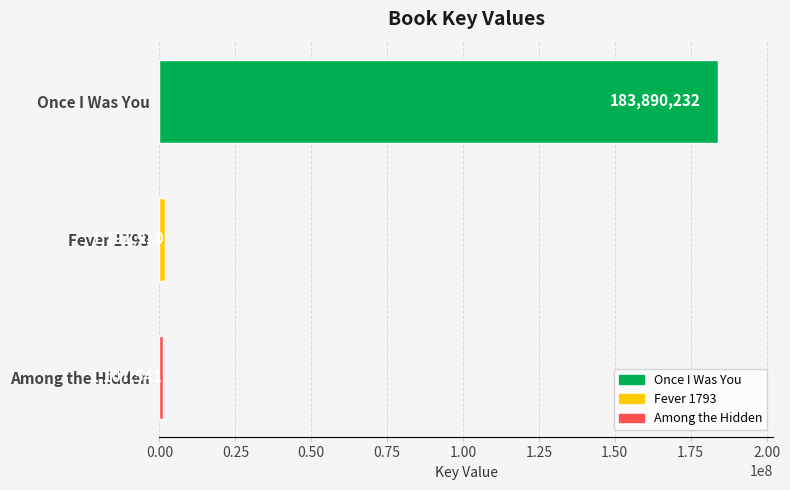

List the labels in order of value, largest first.

Once I Was You, Fever 1793, Among the Hidden